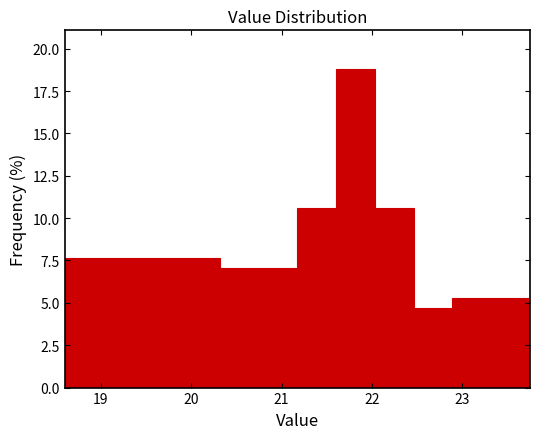

Reading left to right, list every bar in this chart as the range it spans on the x-axis followed by its height. Neither the bar edges nor the heights are printed on the chart, so give them approximately, as read against the axes.

18.6 to 19.0: 7.5
19.0 to 19.5: 7.5
19.5 to 19.9: 7.5
19.9 to 20.3: 7.5
20.3 to 20.7: 7.0
20.7 to 21.2: 7.0
21.2 to 21.6: 10.5
21.6 to 22.0: 19.0
22.0 to 22.5: 10.5
22.5 to 22.9: 4.5
22.9 to 23.3: 5.5
23.3 to 23.8: 5.5